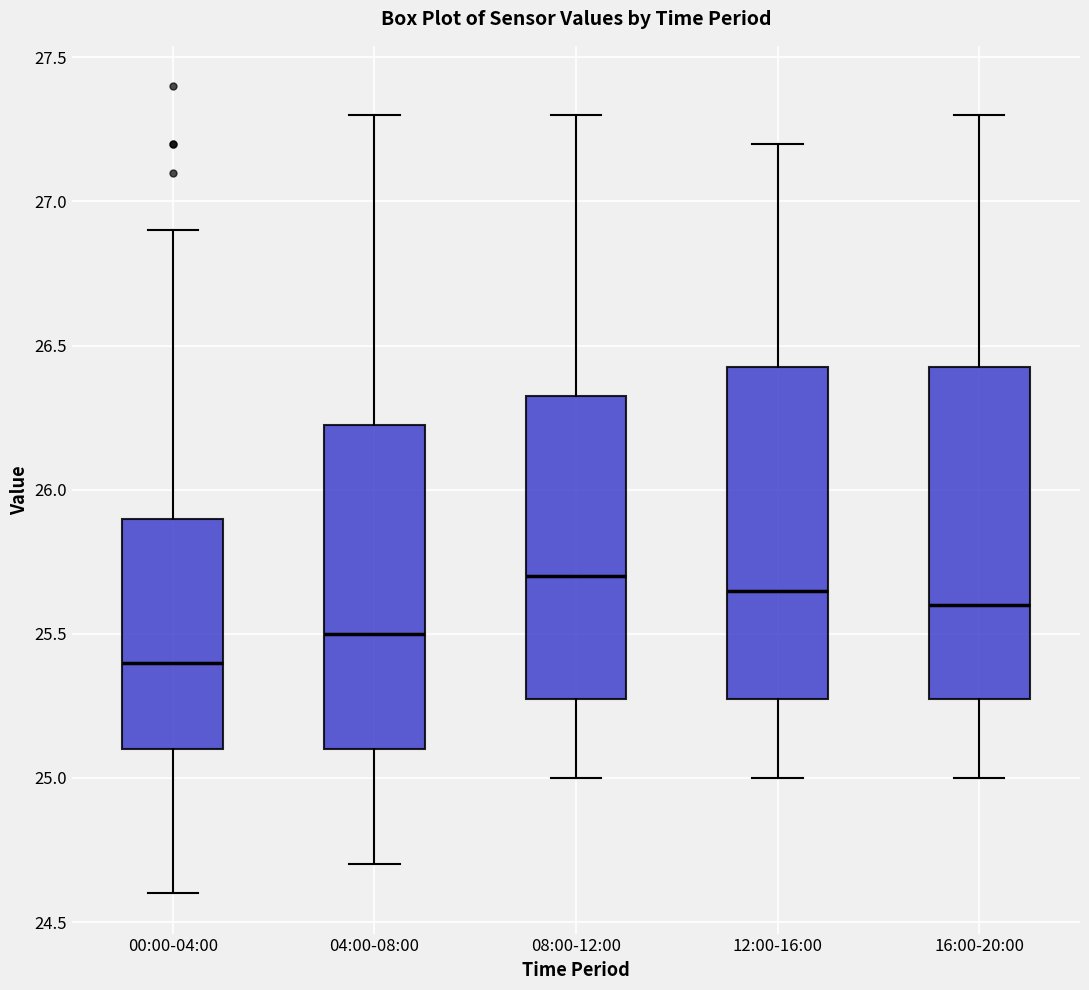

Reading left to right, read every box against the y-axis: the position of its median line, the range the box covers, and the ends of its whiskers. The values are not printed on the chart, so give them approximately, as read against the axis.

00:00-04:00: median 25.40, box 25.10 to 25.90, whiskers 24.60 to 26.90
04:00-08:00: median 25.50, box 25.10 to 26.25, whiskers 24.70 to 27.30
08:00-12:00: median 25.70, box 25.30 to 26.35, whiskers 25.00 to 27.30
12:00-16:00: median 25.65, box 25.30 to 26.45, whiskers 25.00 to 27.20
16:00-20:00: median 25.60, box 25.30 to 26.45, whiskers 25.00 to 27.30